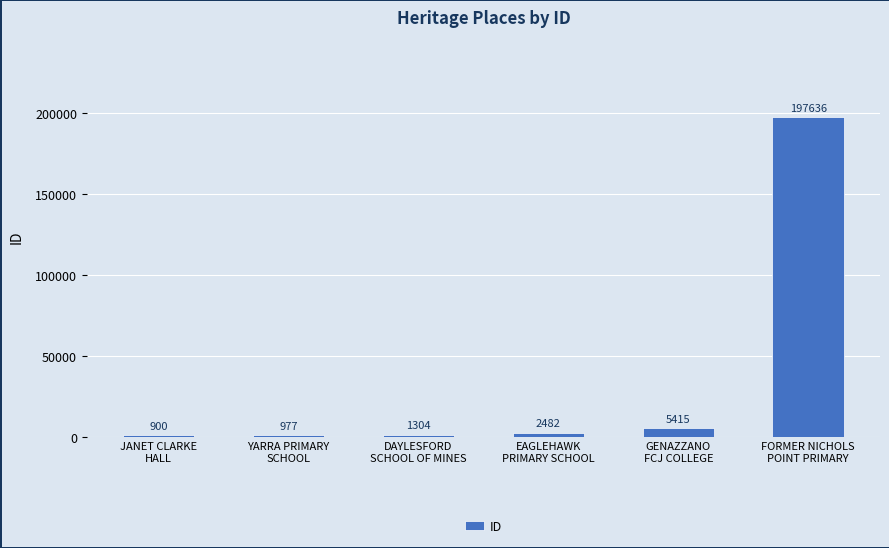

Reading right to left, extract all data points from this chart.

197636	5415	2482	1304	977	900